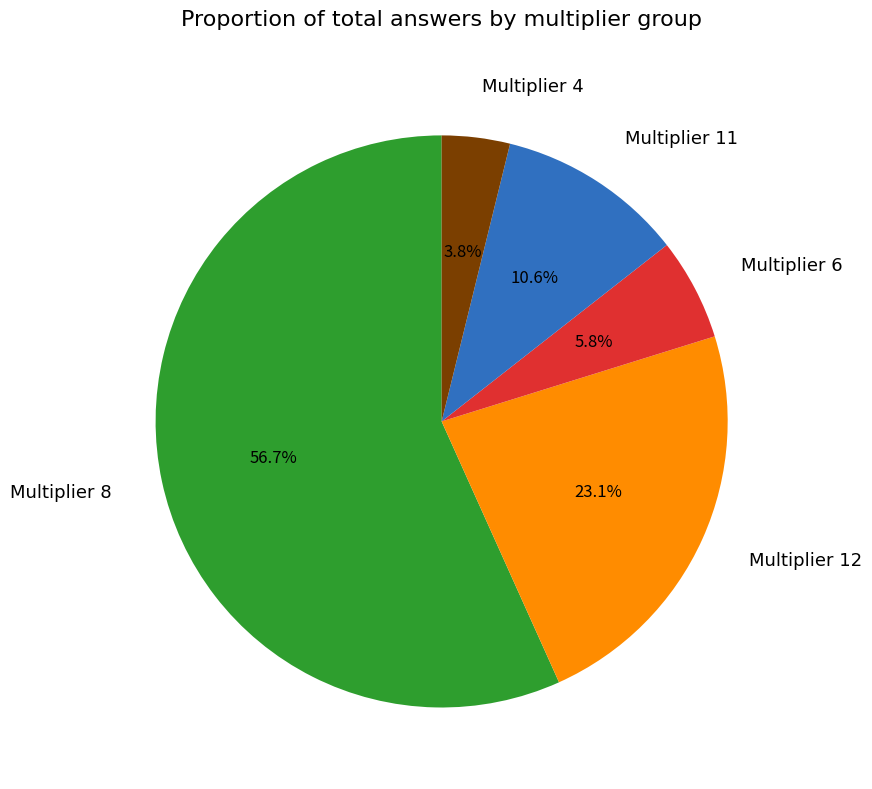

What portion of the pie excludes Multiplier 4?

96.2%